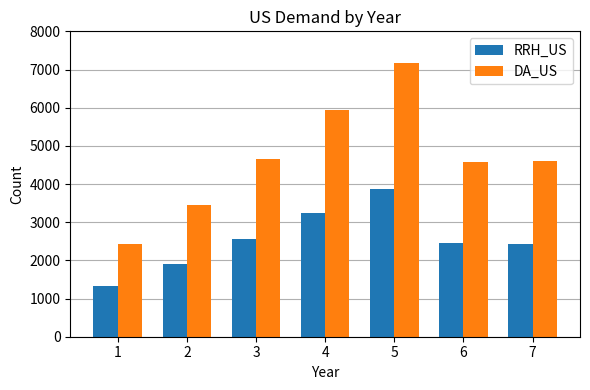

At 4, list the series in order from smallest to largest.

RRH_US, DA_US